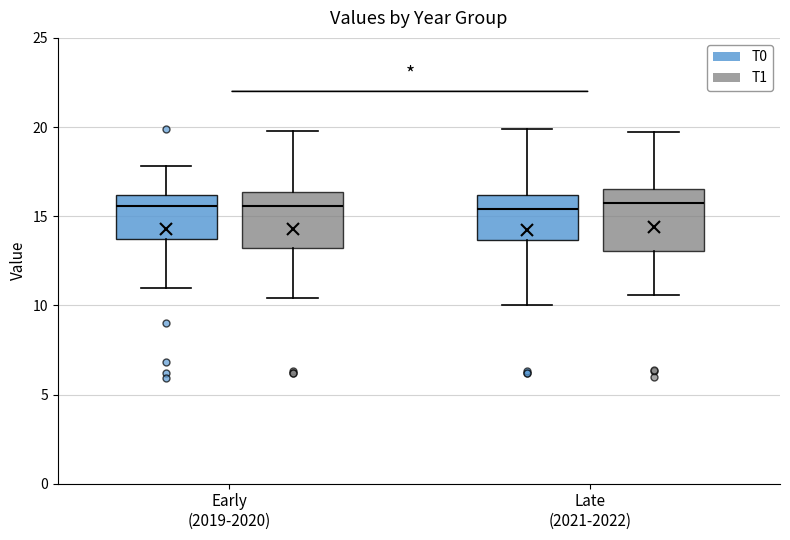

Reading left to right, transcribe this box plot: for each box, give where its median line is, the range the box spans, and where its two whiskers end, as read against the y-axis. The values are not printed on the chart, so give them approximately, as read against the axis.

Early (2019-2020) (T0): median 15.5, box 13.5 to 16.0, whiskers 11.0 to 18.0
Early (2019-2020) (T1): median 15.5, box 13.0 to 16.5, whiskers 10.5 to 20.0
Late (2021-2022) (T0): median 15.5, box 13.5 to 16.0, whiskers 10.0 to 20.0
Late (2021-2022) (T1): median 16.0, box 13.0 to 16.5, whiskers 10.5 to 19.5